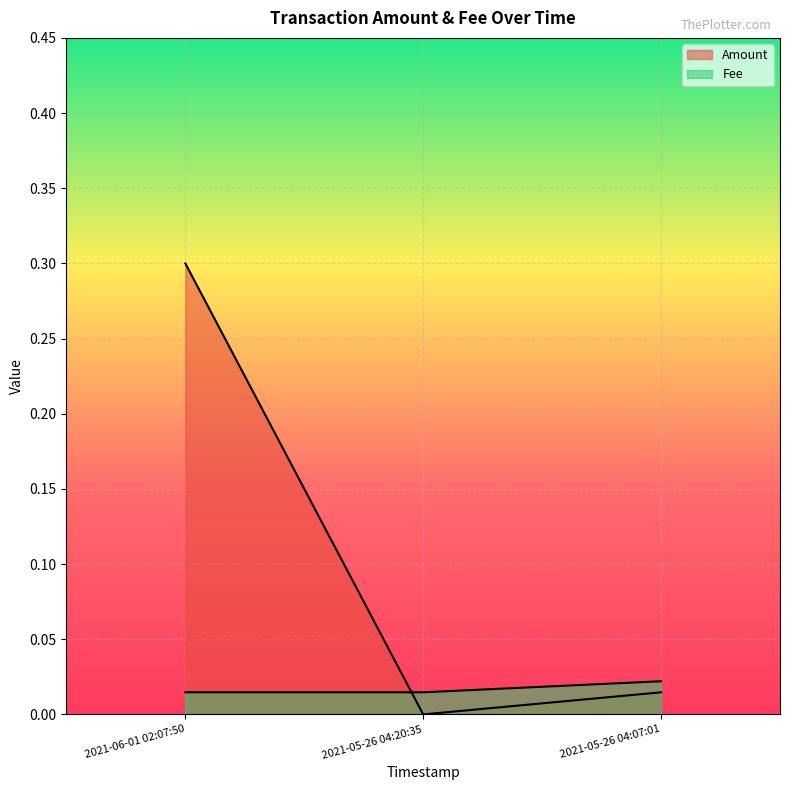

How many categories are shown in the chart?

3